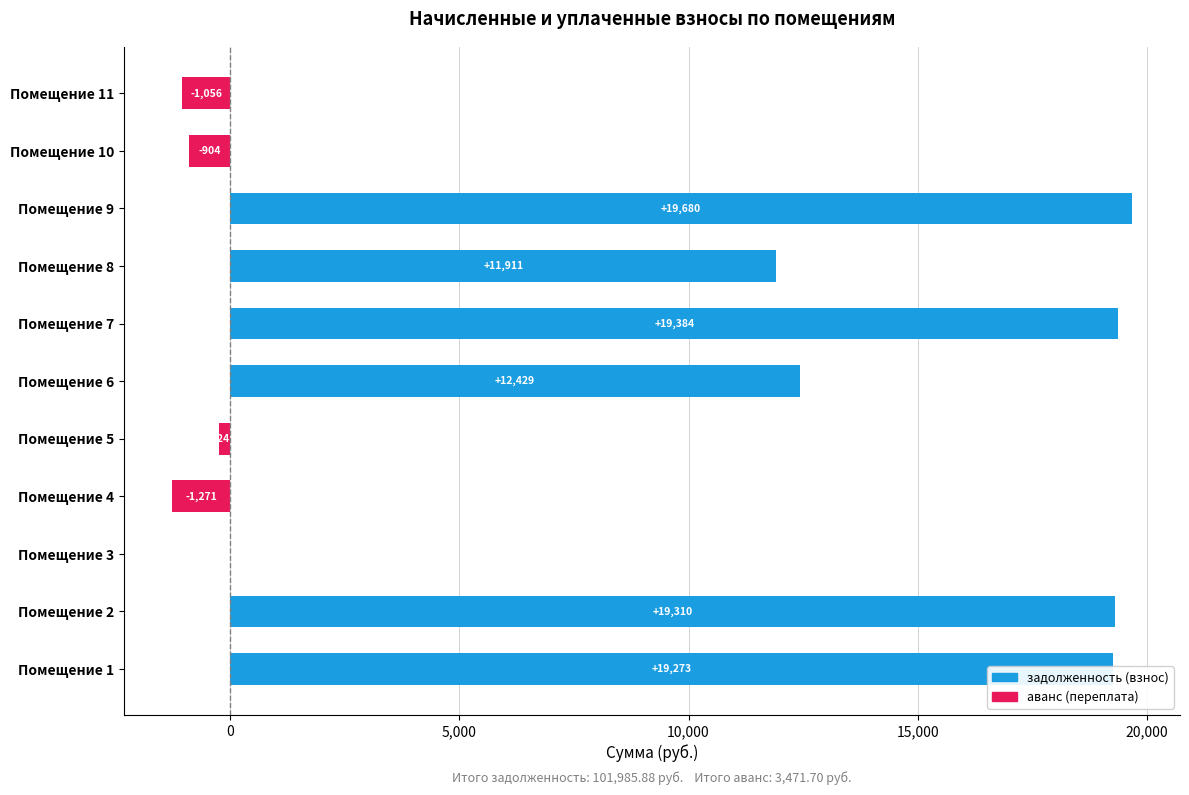

Rank the series by their average value, from highest to lowest.

задолженность (взнос), аванс/переплата